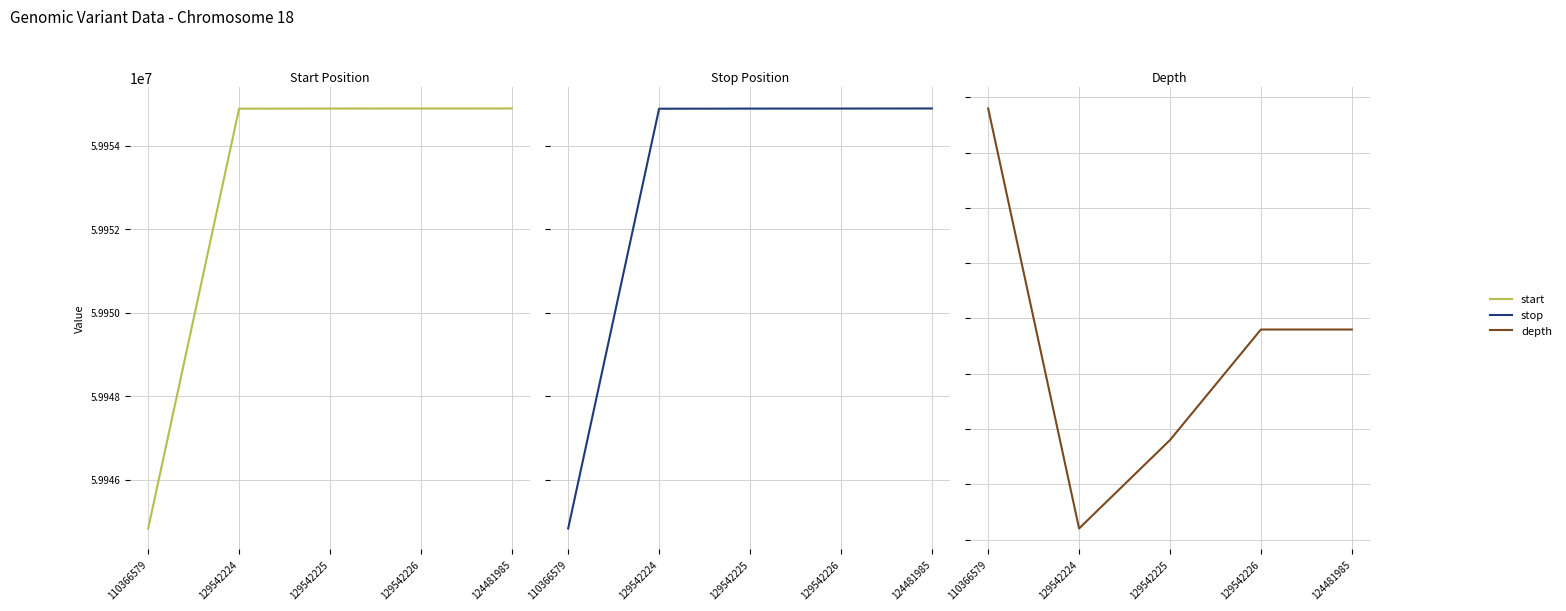

At which label does depth first exceed 32?

110366579